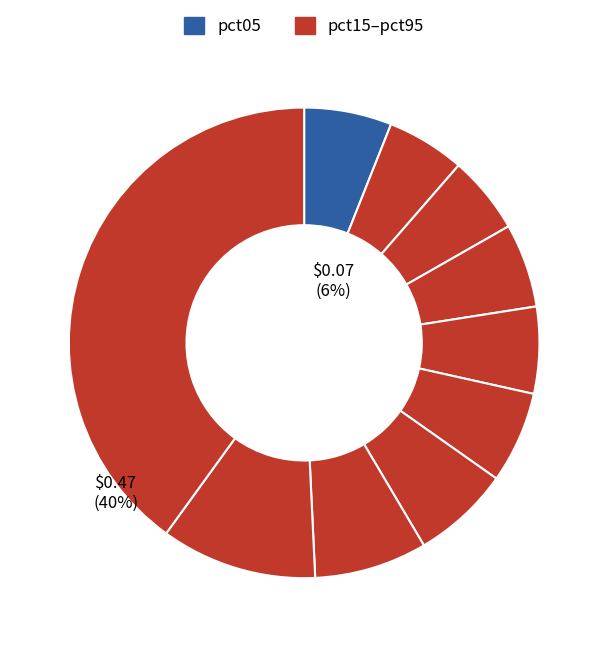

Rank the categories by value from lowest to highest.

pct25, pct15, pct35, pct45, pct05, pct55, pct65, pct75, pct85, pct95